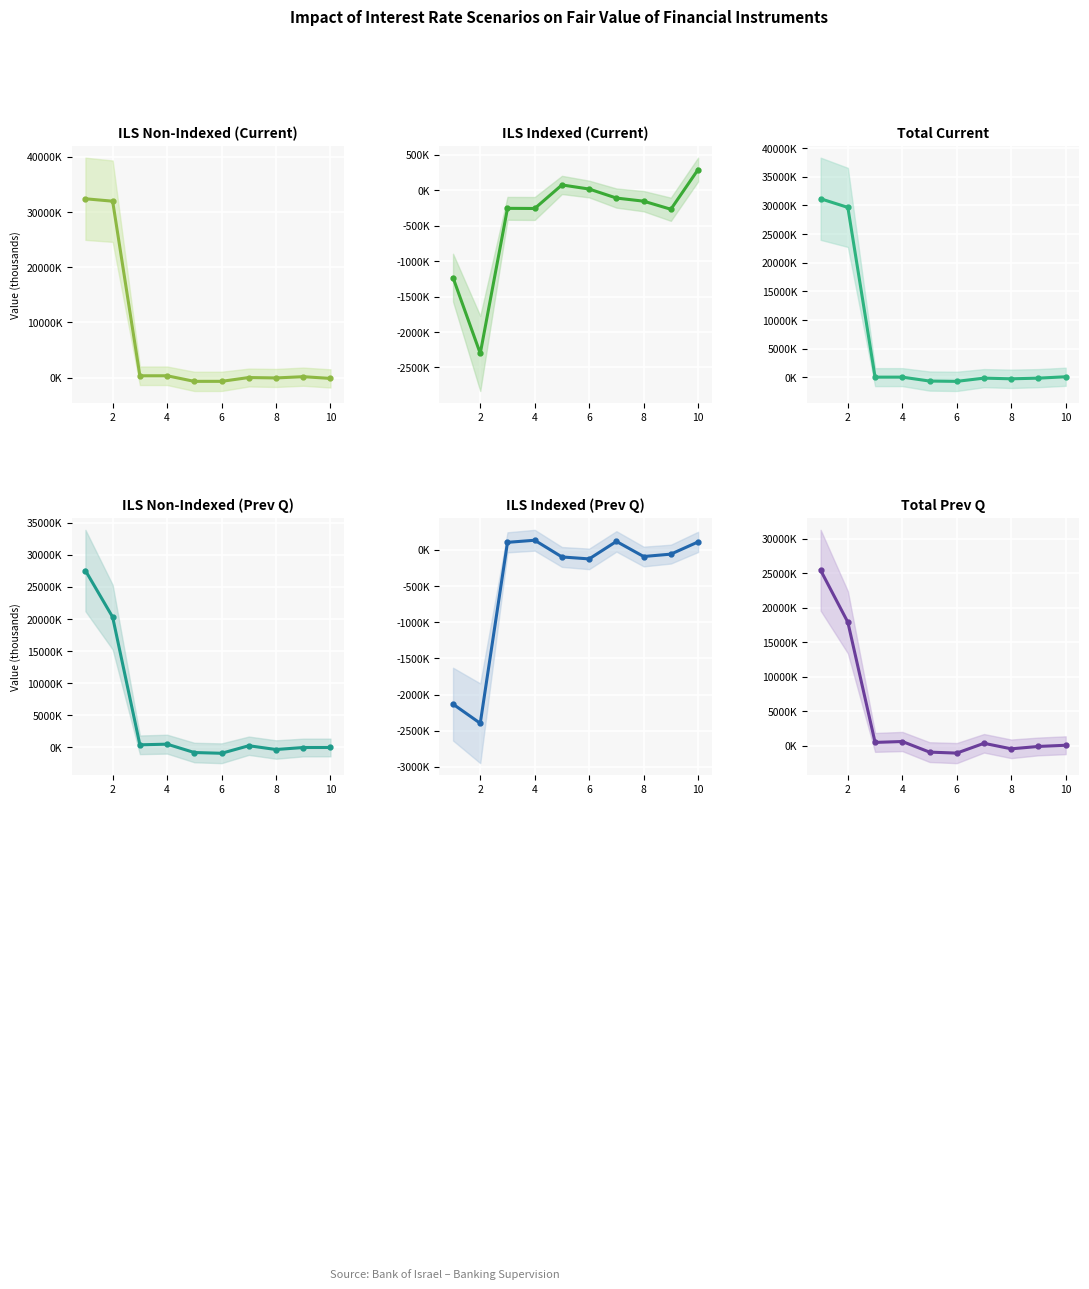

List the series in order of their peak value, highest first.

ILS Non-Indexed (Current), Total Current, ILS Non-Indexed (Prev Q), Total Prev Q, ILS Indexed (Current), ILS Indexed (Prev Q)